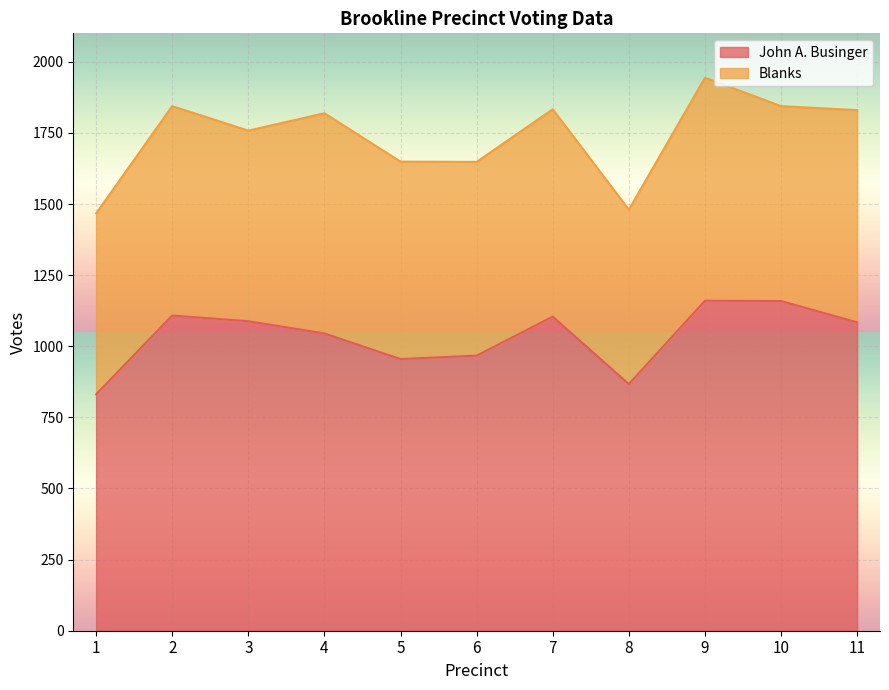

The value at 5 is 955. True or false?

True